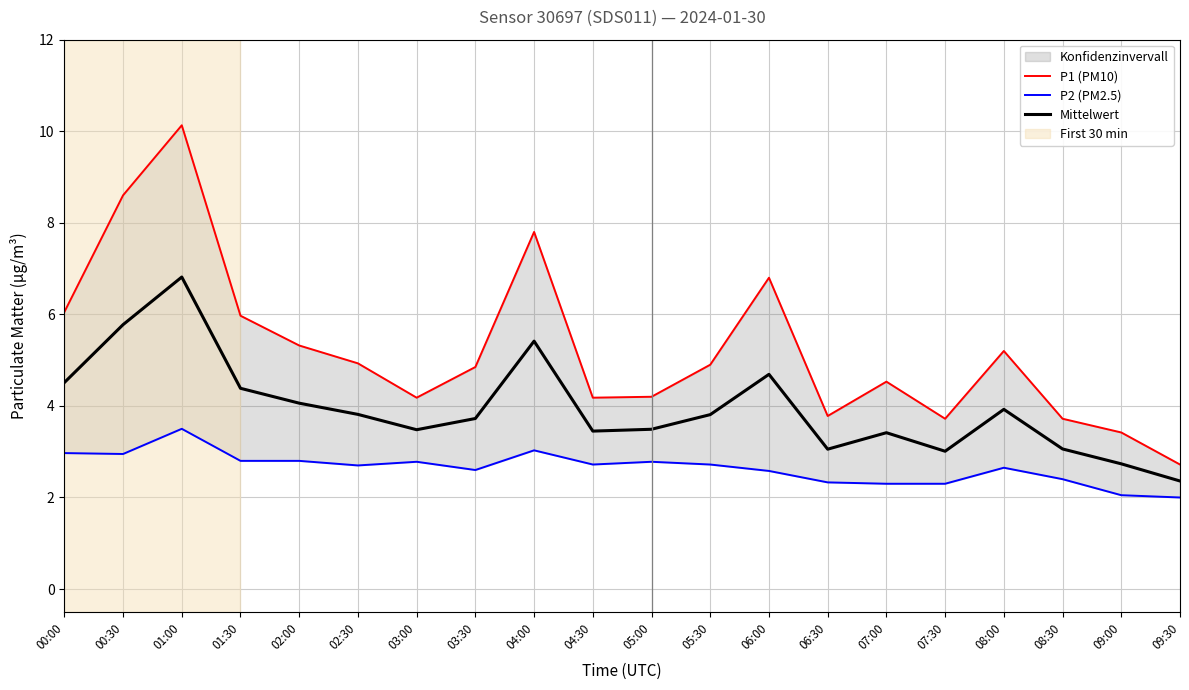

What is the average value of the Mittelwert series?

3.9